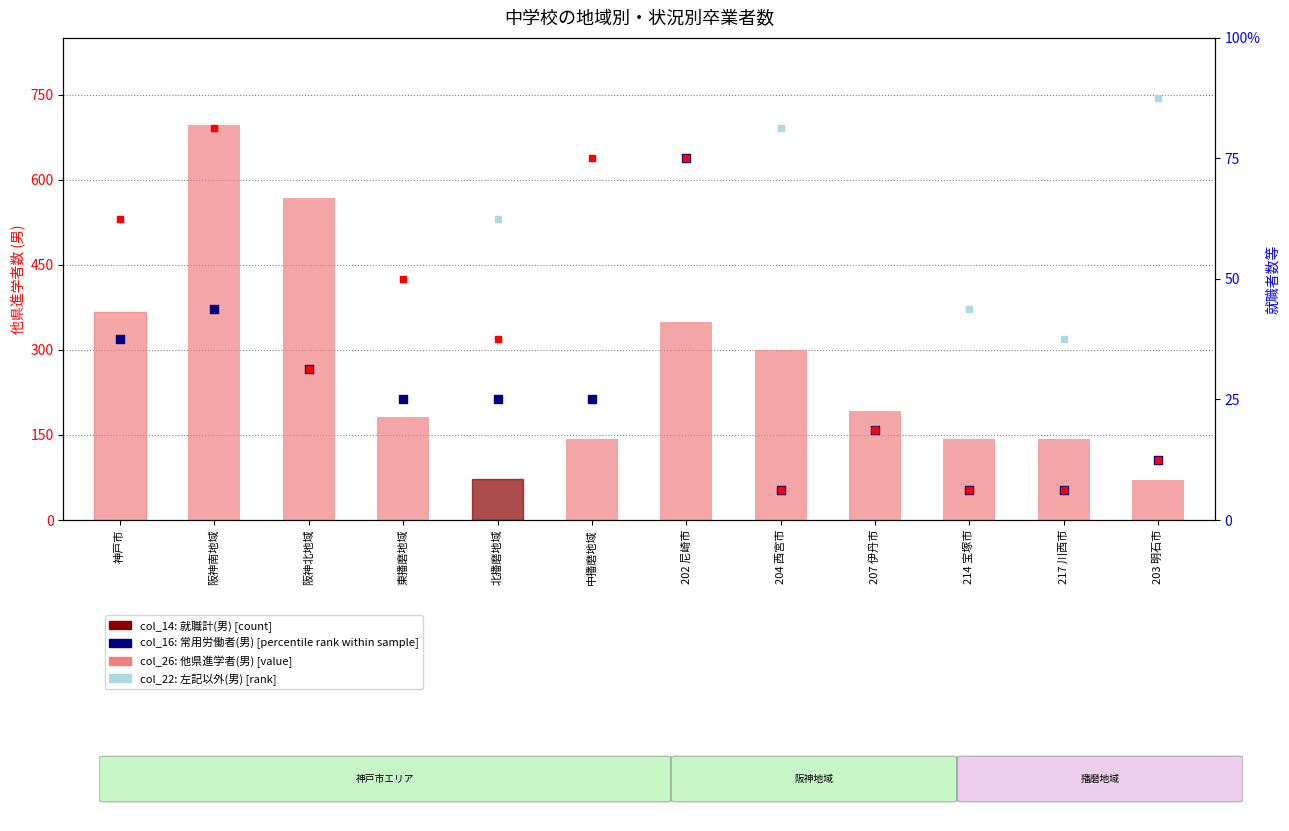

What are all the series names shown in the legend?

col_26 他県進学男, col_16 常用労働者(男), col_22 左記以外(男), col_14 就職計(男)